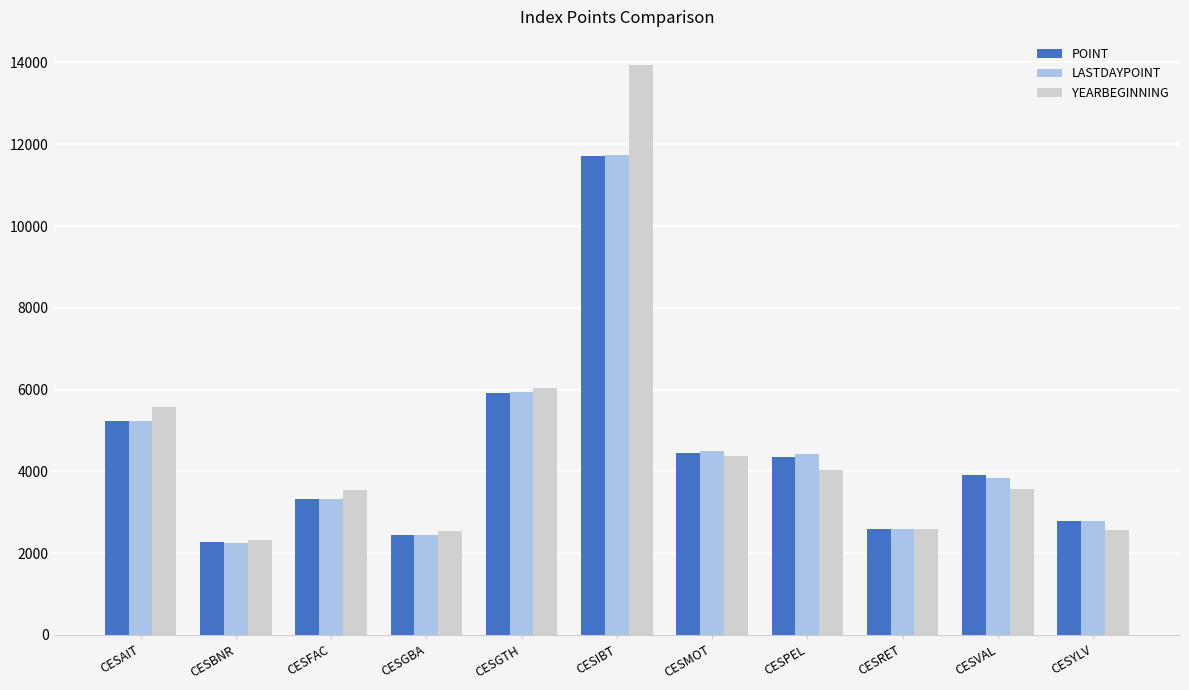

What is the sum of all POINT values?

48979.3